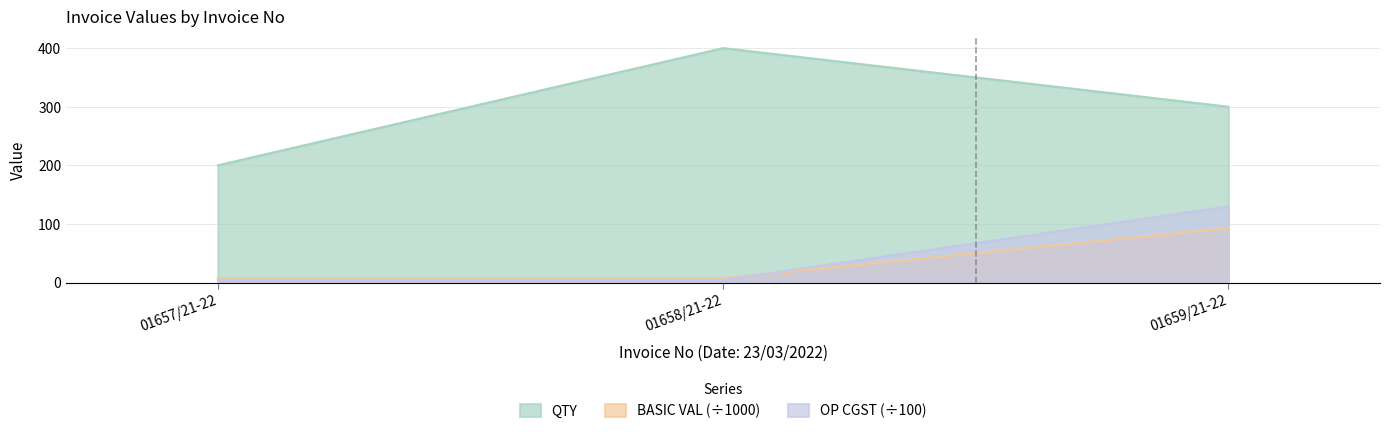

How many distinct data groups are displayed?

3